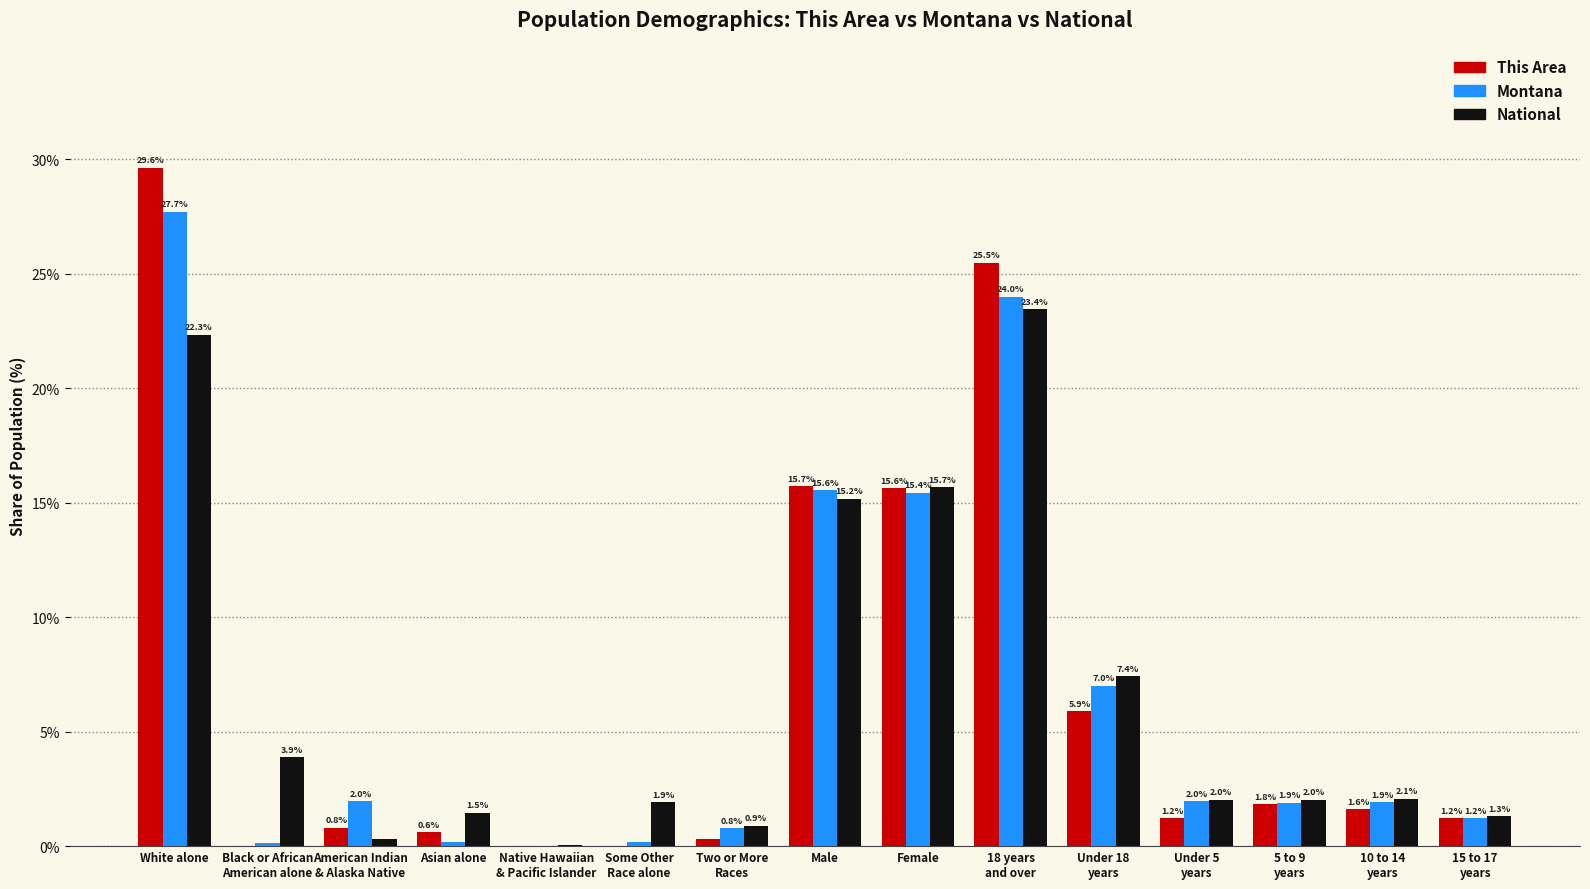

At which label does Montana reach its peak?

White alone